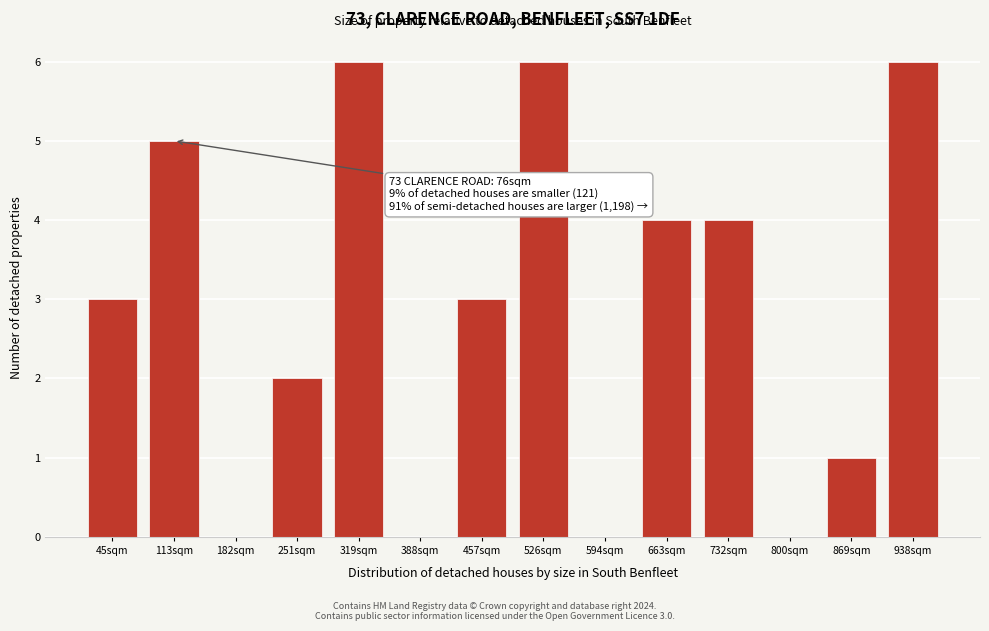

Reading right to left, what are all the values shown in this chart?

938sqm=6	869sqm=1	800sqm=0	732sqm=4	663sqm=4	594sqm=0	526sqm=6	457sqm=3	388sqm=0	319sqm=6	251sqm=2	182sqm=0	113sqm=5	45sqm=3